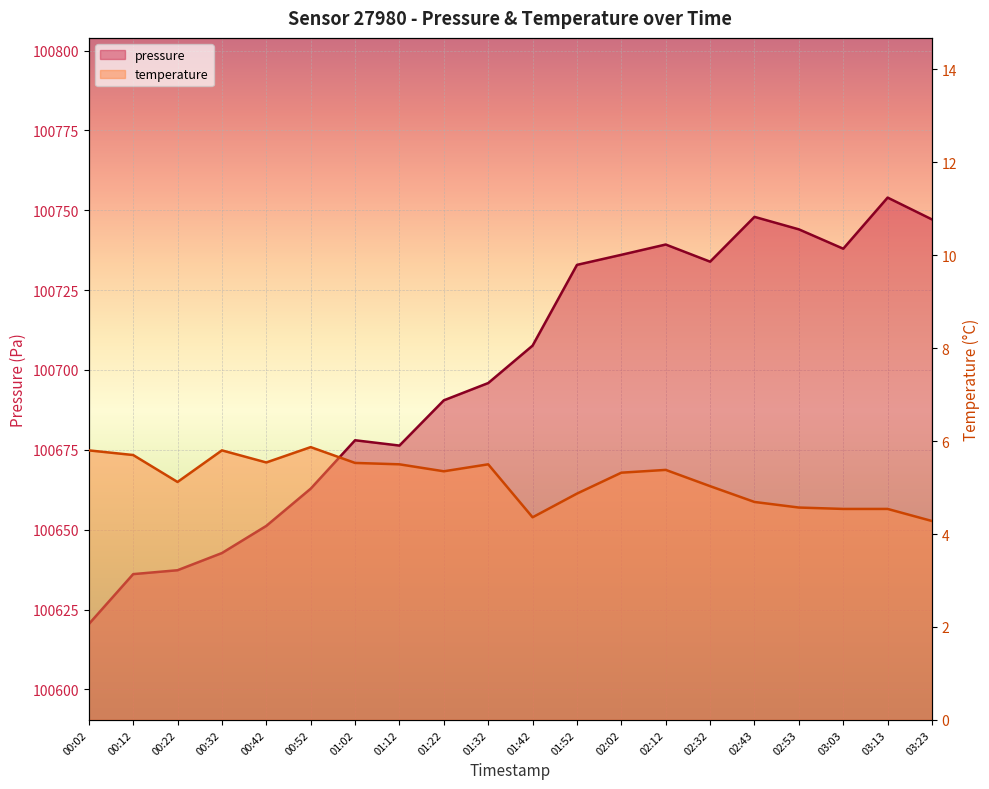

What is the label of the 6th point from the left?

00:52